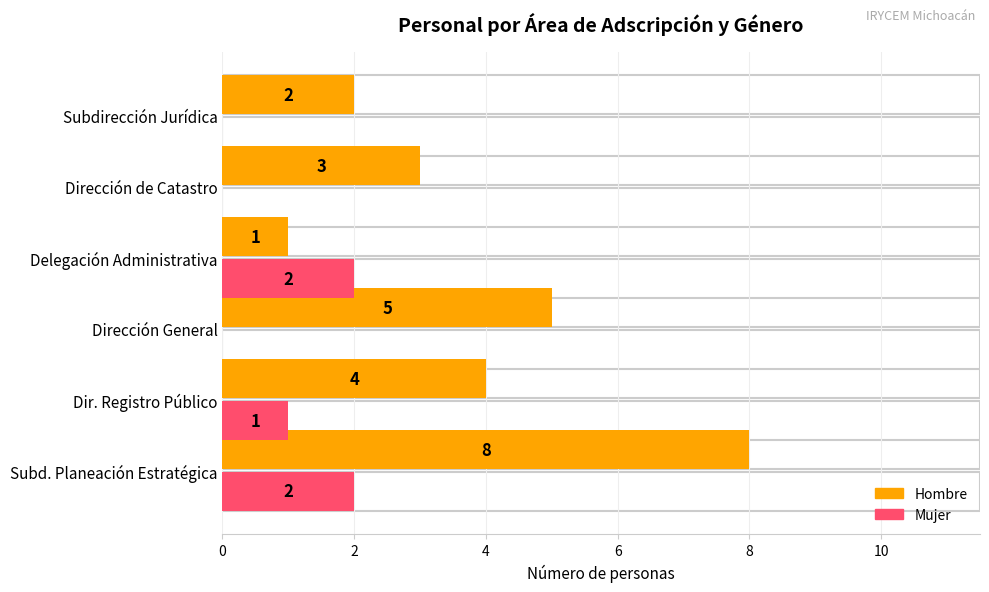

What is the difference between the highest and lowest values at Dirección de Catastro?

3